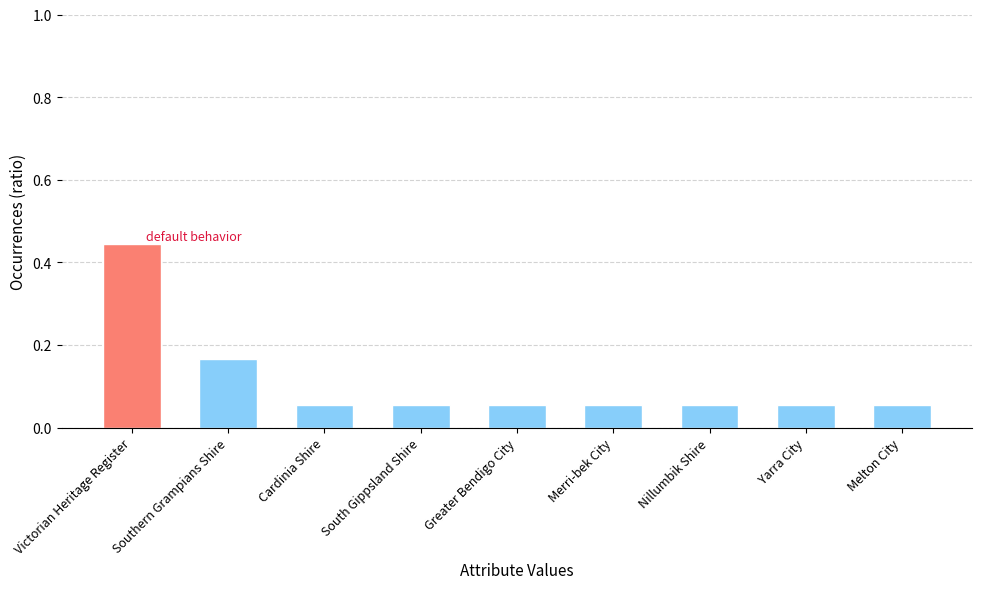

What is the label of the 5th bar from the left?

Greater Bendigo City